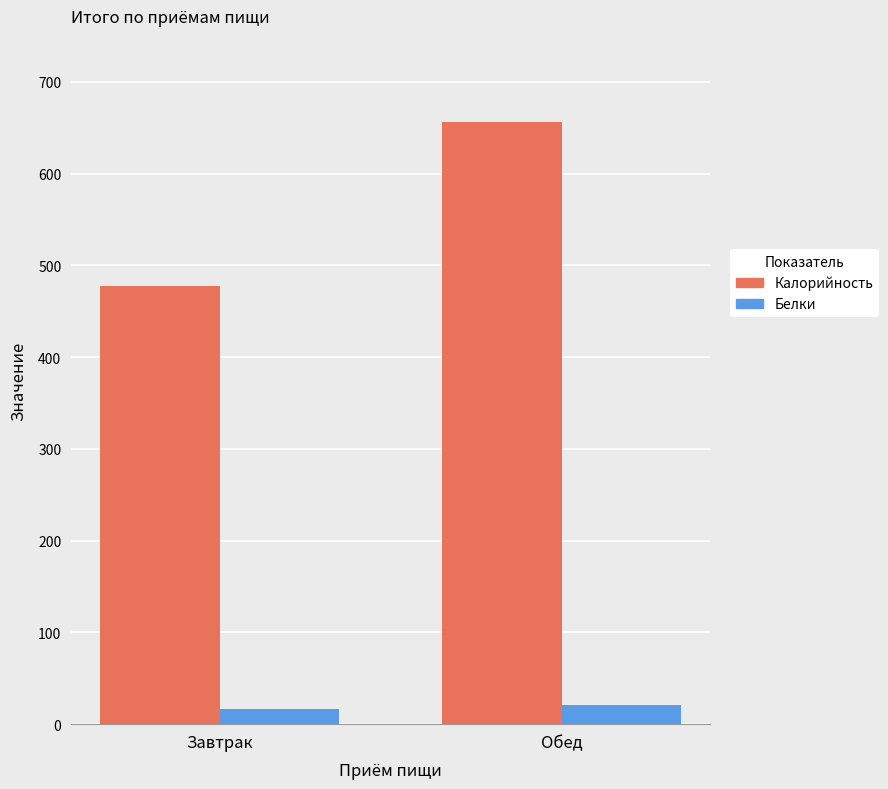

At which category is the sum across all series the highest?

Обед